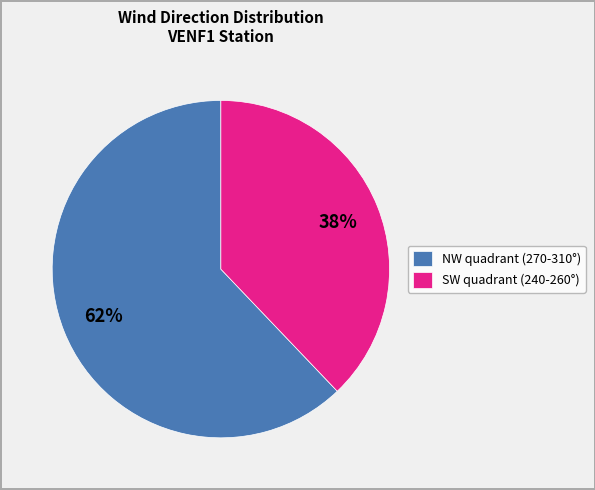

Which slice is the largest?

NW quadrant (270-310°)